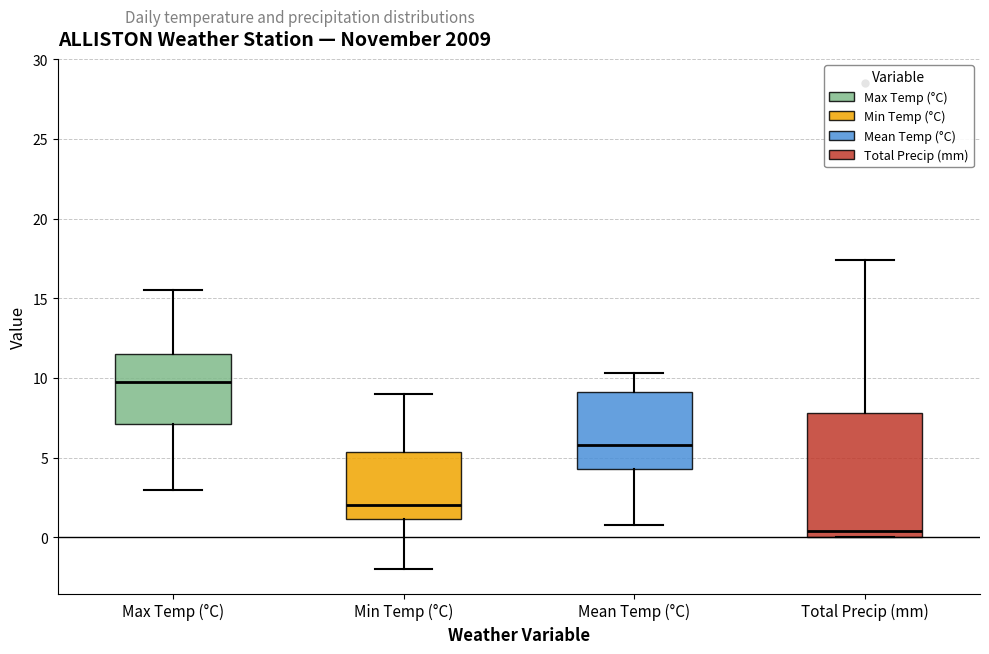

Reading left to right, read every box against the y-axis: the position of its median line, the range the box covers, and the ends of its whiskers. The values are not printed on the chart, so give them approximately, as read against the axis.

Max Temp (°C): median 10.0, box 7.0 to 11.5, whiskers 3.0 to 15.5
Min Temp (°C): median 2.0, box 1.0 to 5.5, whiskers -2.0 to 9.0
Mean Temp (°C): median 6.0, box 4.5 to 9.0, whiskers 1.0 to 10.5
Total Precip (mm): median 0.5, box 0.0 to 8.0, whiskers 0.0 to 17.5